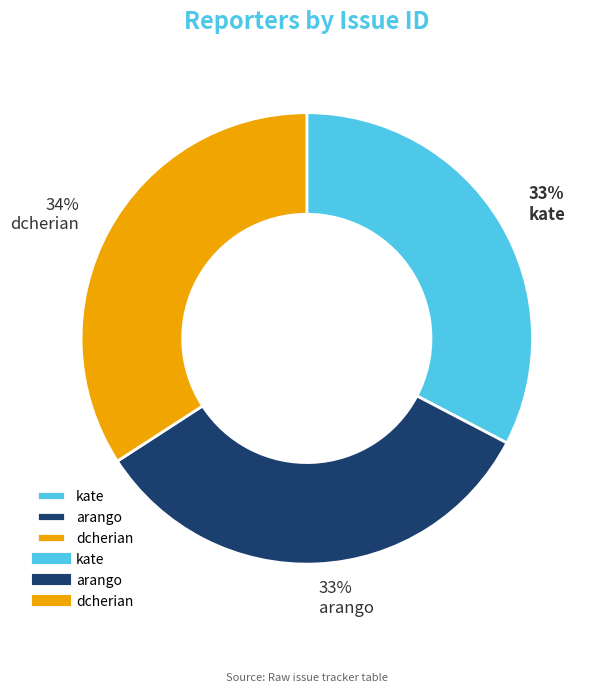

Between arango and dcherian, which is larger?

dcherian